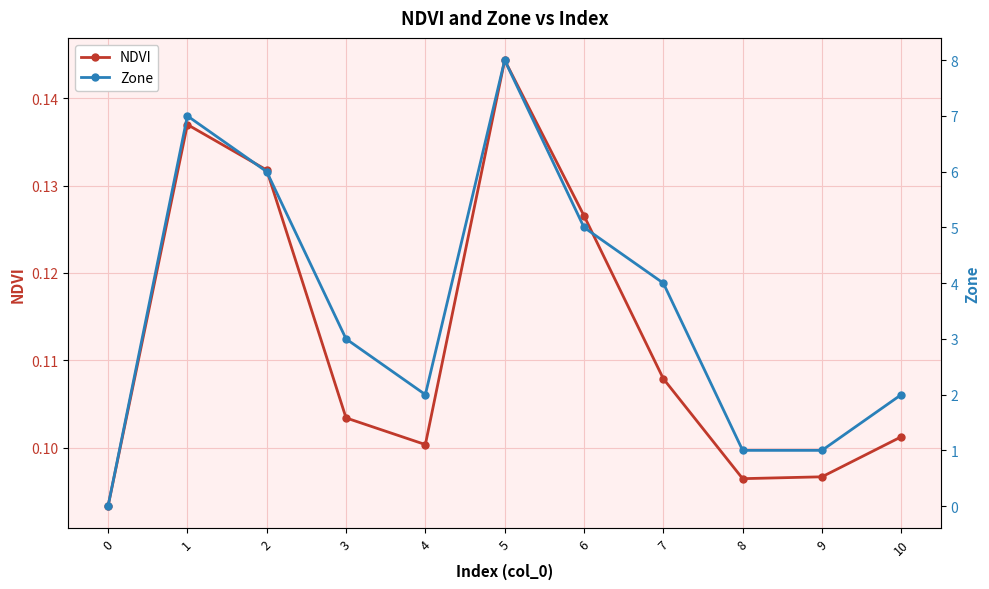

How many categories are shown in the chart?

11